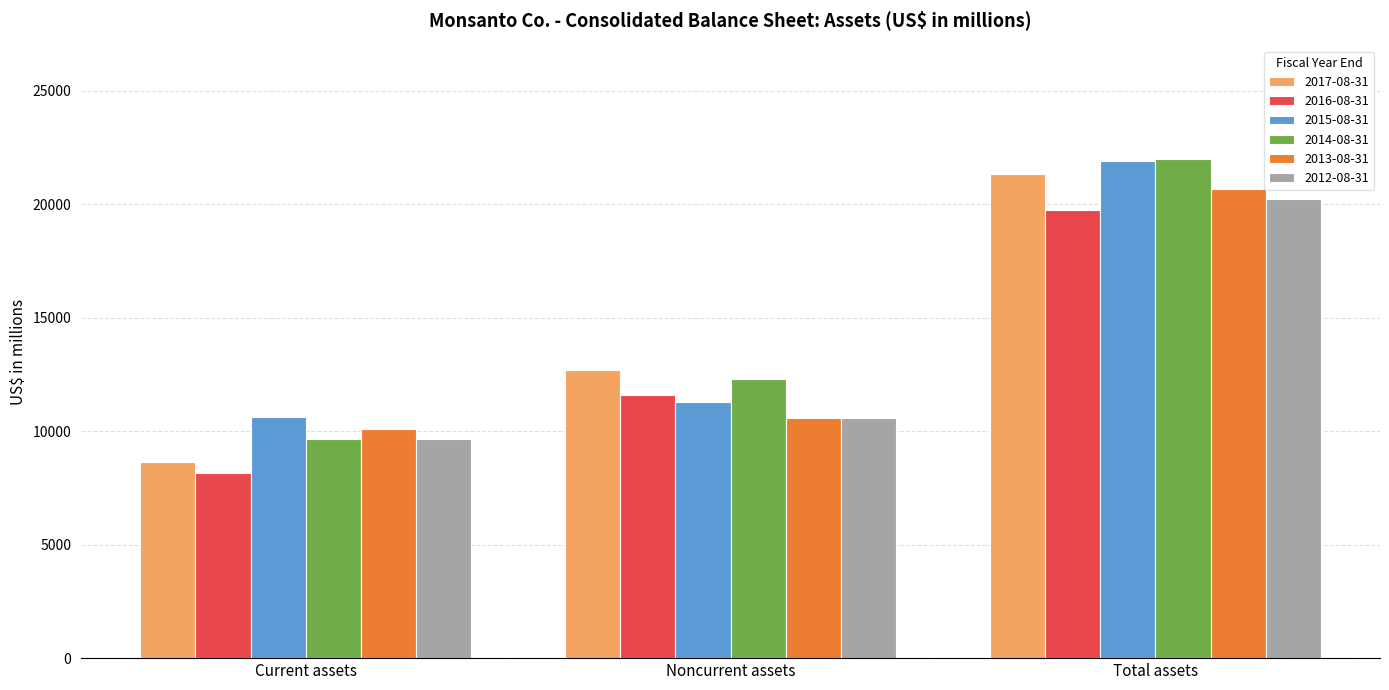

At which category is the sum across all series the highest?

Total assets